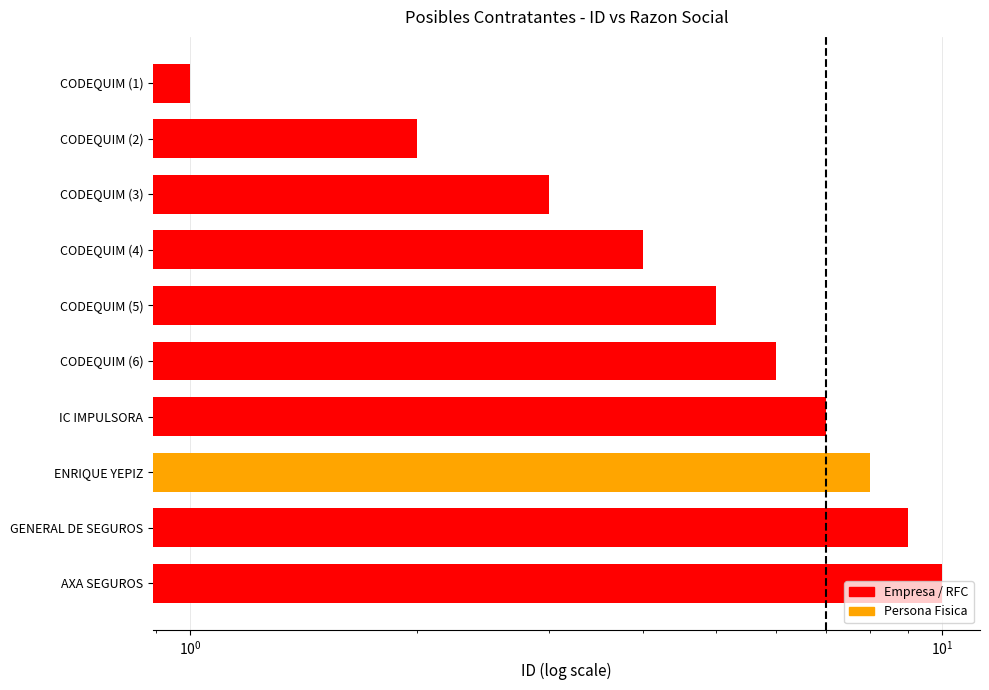

What is the difference between the maximum and second lowest values?

8